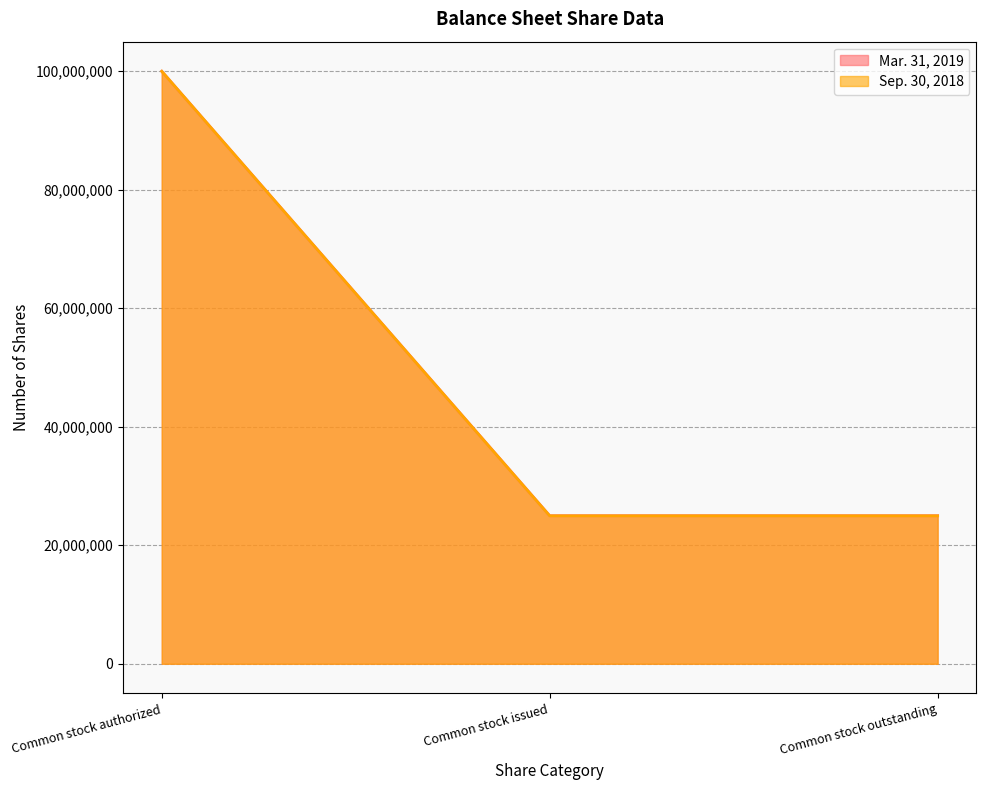

Between Common stock authorized and Common stock issued, which series saw the biggest shift?

Sep. 30, 2018